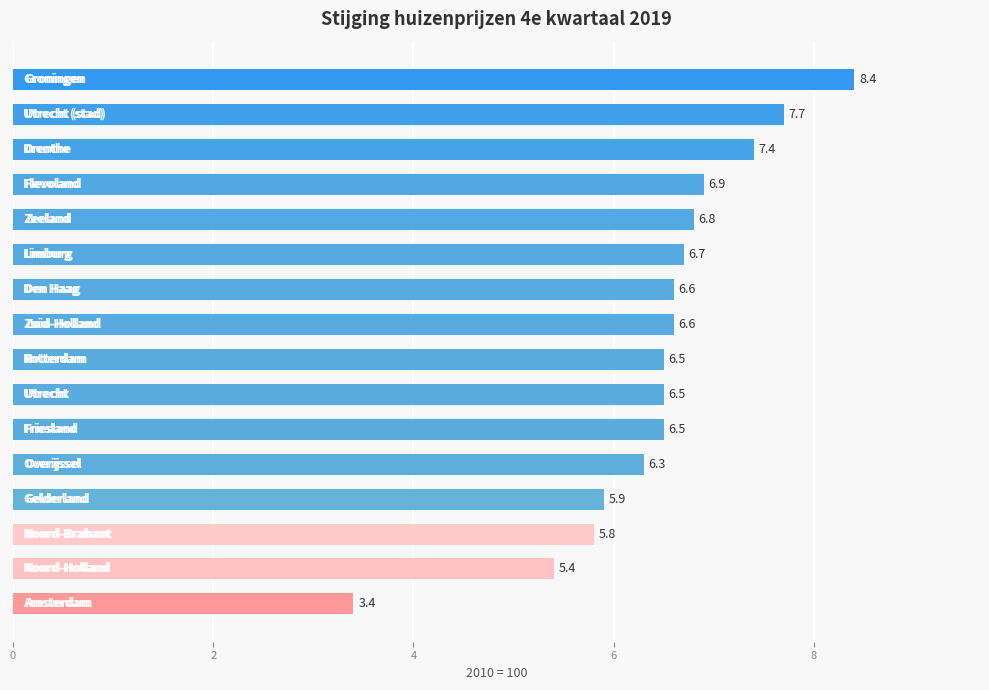

How many bars are there in total?

16